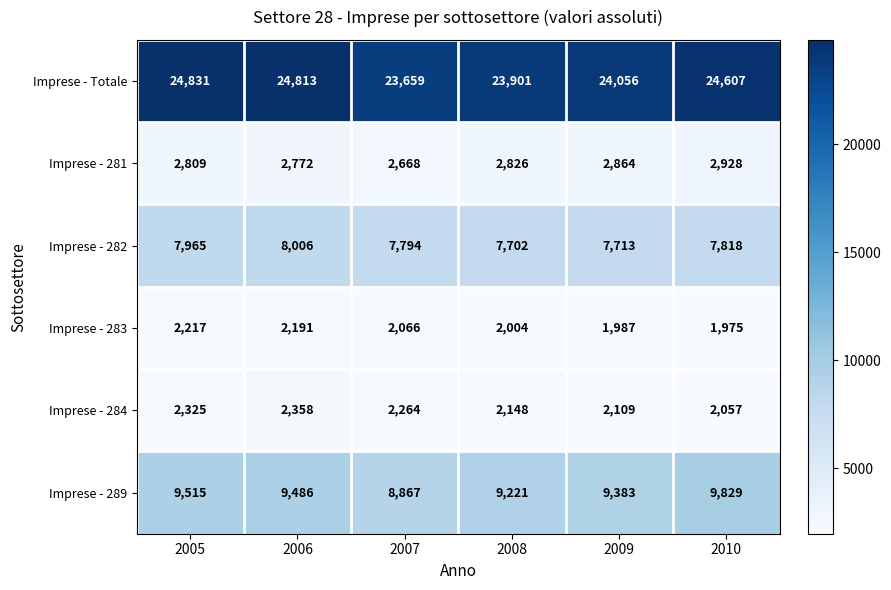

List the series in order of their peak value, highest first.

Imprese - Totale, Imprese - 289, Imprese - 282, Imprese - 281, Imprese - 284, Imprese - 283